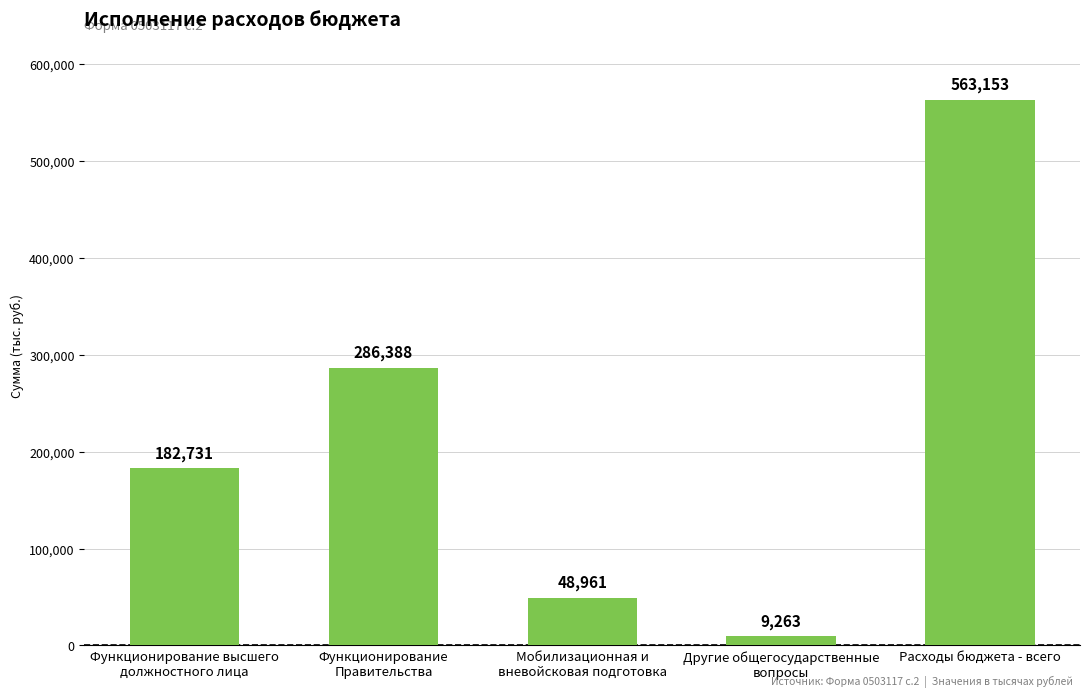

How many data points are less than 182731?

2